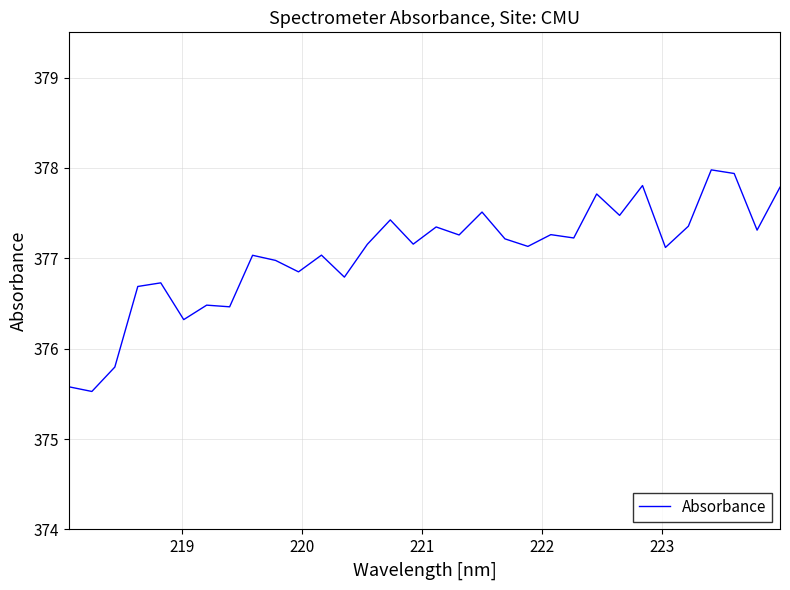

What is the greatest value displayed?

378.0